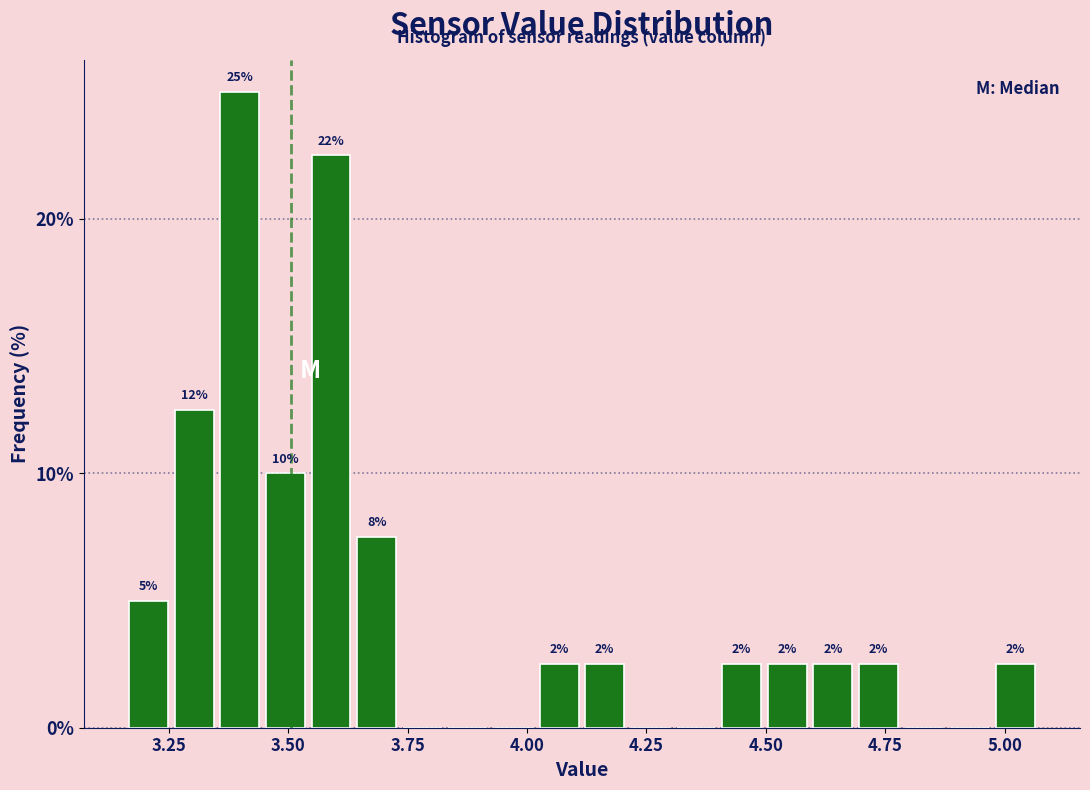

Around what value on the x-axis is the tallest bar? Give the approximate position of its centre, as read against the axis.

3.40